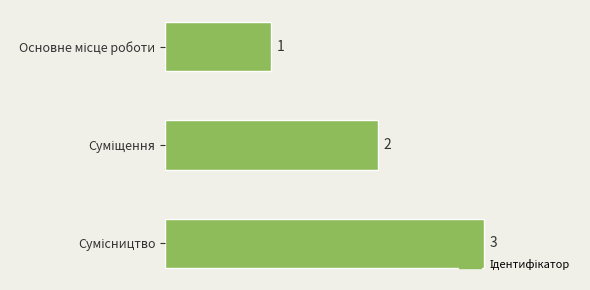

What is the value of the 1st bar from the top?

1